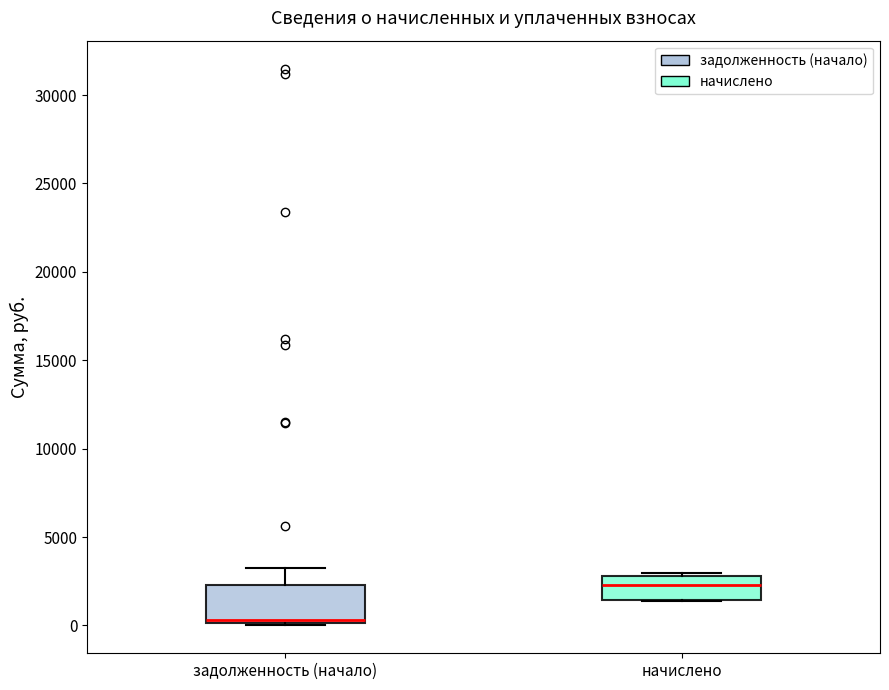

Reading left to right, read every box against the y-axis: the position of its median line, the range the box covers, and the ends of its whiskers. The values are not printed on the chart, so give them approximately, as read against the axis.

задолженность (начало): median 500, box 0 to 2500, whiskers 0 (just below the box's lower edge) to 3000
начислено: median 2500, box 1500 to 3000, whiskers 1500 to 3000 (just above the box's upper edge)